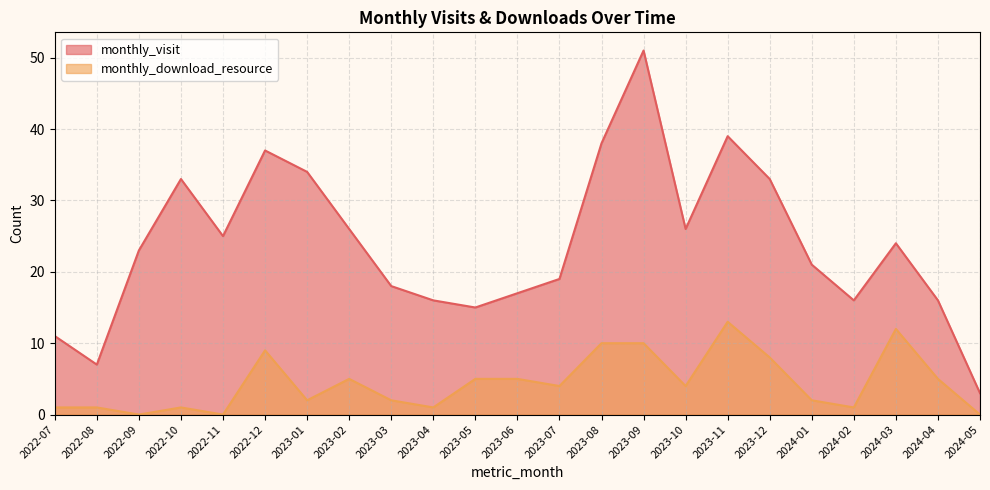

Rank the categories by monthly_download_resource value from highest to lowest.

2023-11, 2024-03, 2023-08, 2023-09, 2022-12, 2023-12, 2023-02, 2023-05, 2023-06, 2024-04, 2023-07, 2023-10, 2023-01, 2023-03, 2024-01, 2022-07, 2022-08, 2022-10, 2023-04, 2024-02, 2022-09, 2022-11, 2024-05